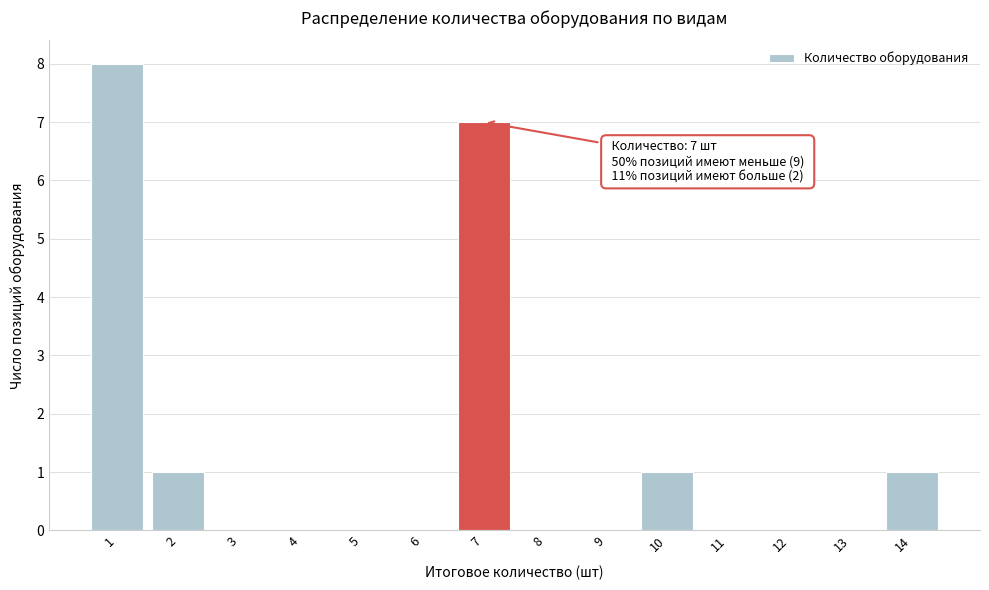

Which range on the x-axis has the tallest bar?

0.5 to 1.5